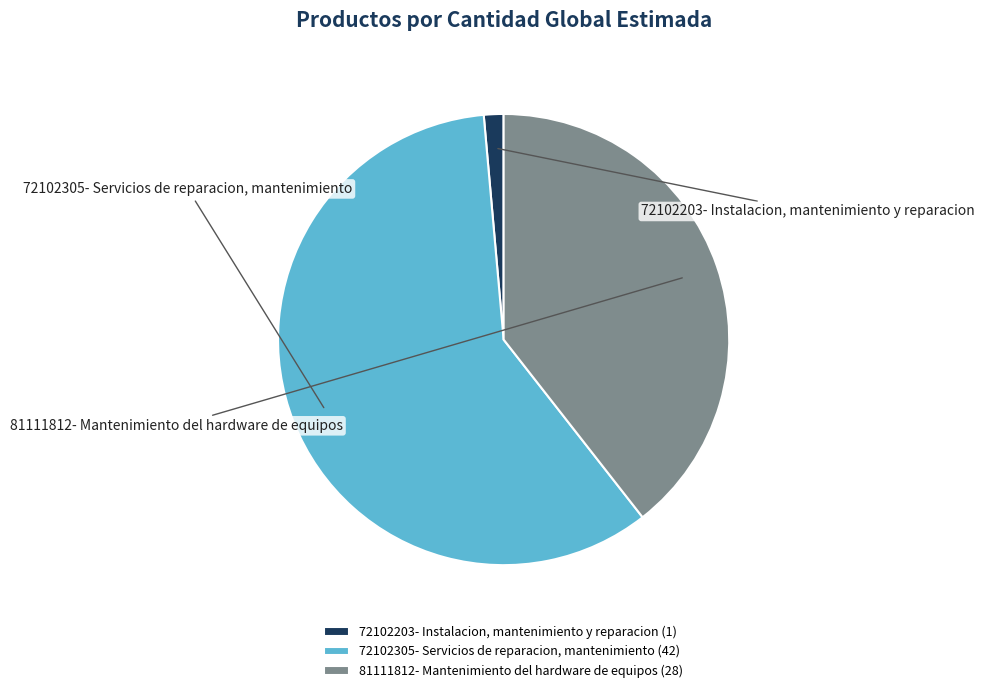

Rank the categories by value from highest to lowest.

72102305- Servicios de reparacion, mantenimiento, 81111812- Mantenimiento del hardware de equipos, 72102203- Instalacion, mantenimiento y reparacion